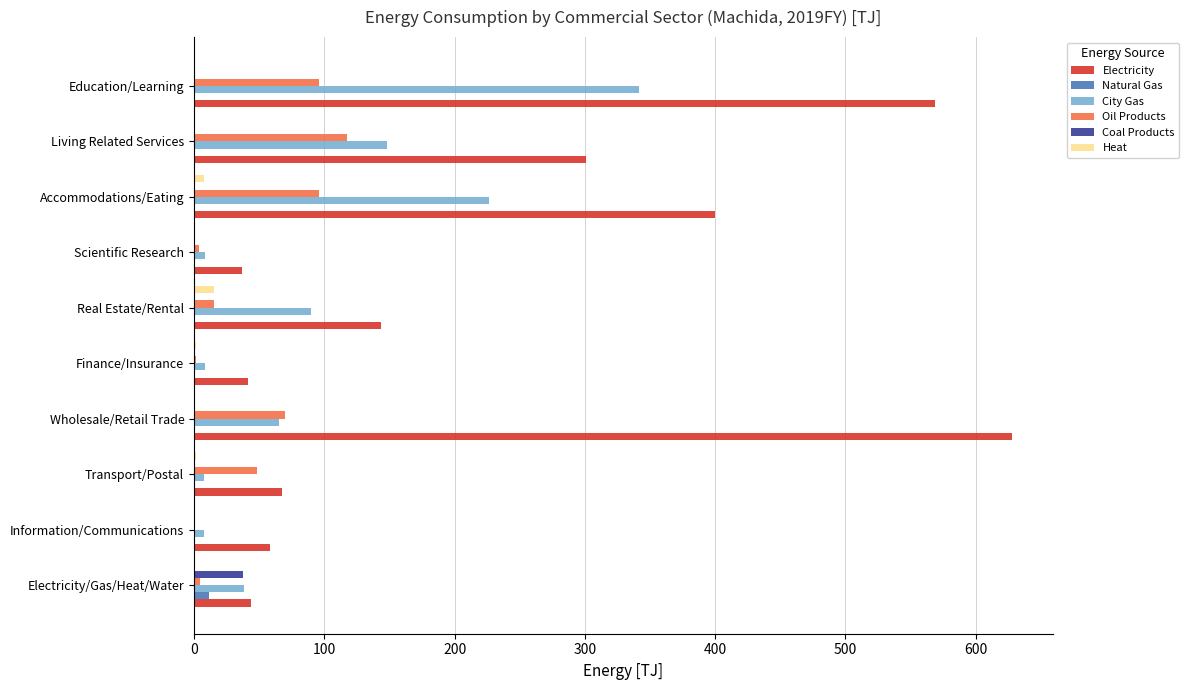

What is the sum of all Electricity values?

2289.7